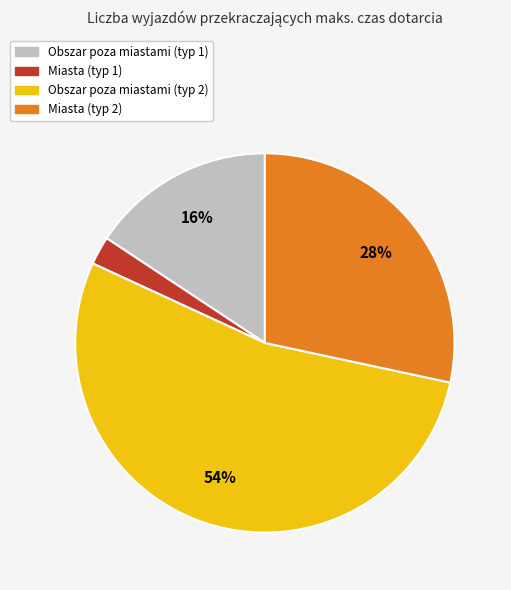

Combined, do Miasta (typ 1) and Obszar poza miastami (typ 1) account for over 50%?

No